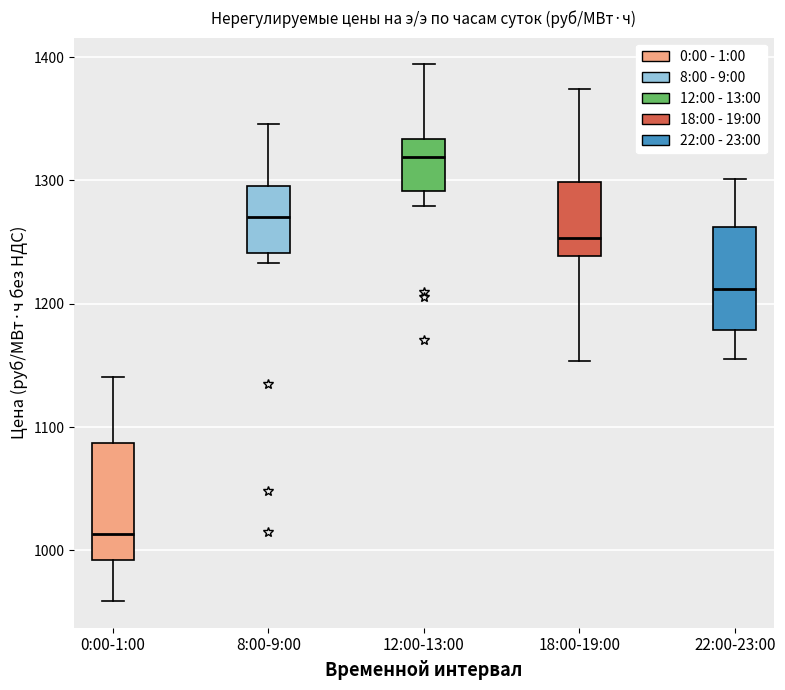

Reading left to right, read every box against the y-axis: the position of its median line, the range the box covers, and the ends of its whiskers. The values are not printed on the chart, so give them approximately, as read against the axis.

0:00-1:00: median 1010, box 990 to 1090, whiskers 960 to 1140
8:00-9:00: median 1270, box 1240 to 1300, whiskers 1230 to 1350
12:00-13:00: median 1320, box 1290 to 1330, whiskers 1280 to 1390
18:00-19:00: median 1250, box 1240 to 1300, whiskers 1150 to 1370
22:00-23:00: median 1210, box 1180 to 1260, whiskers 1150 to 1300